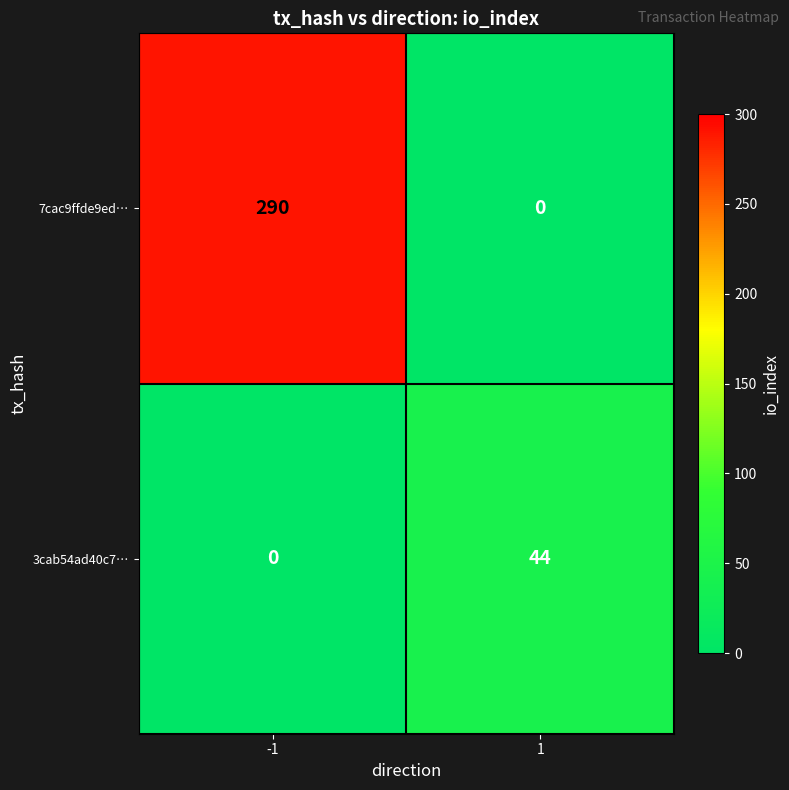

True or false: 3cab54ad40c7… has a value of 22 at 1.

False